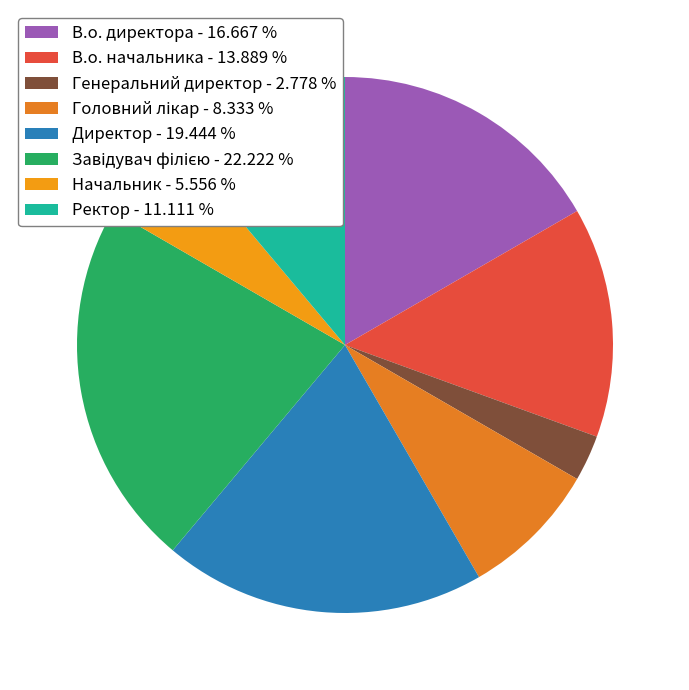

Does Начальник represent more than half of the total?

No